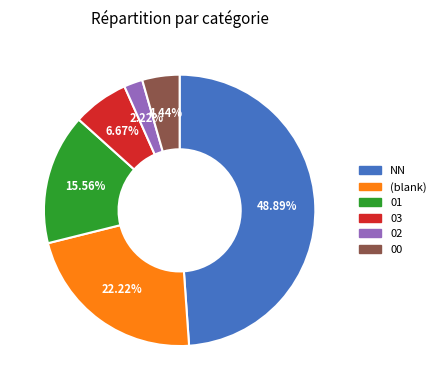

Is there a majority slice in this chart?

No